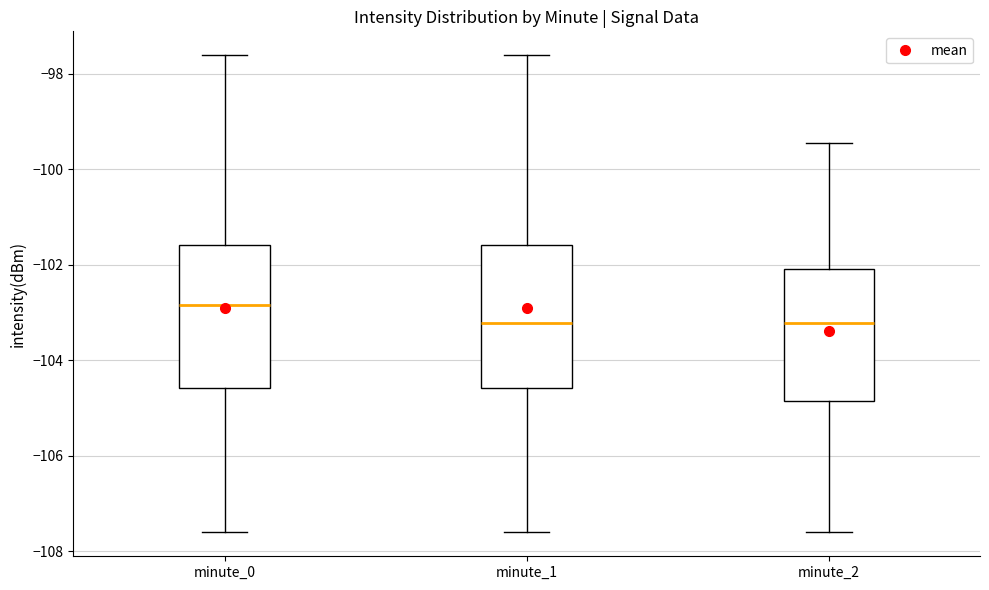

Where does the lower whisker of the box for minute_1 end on the y-axis? The values are not printed on the chart, so give them approximately, as read against the axis.

-107.6